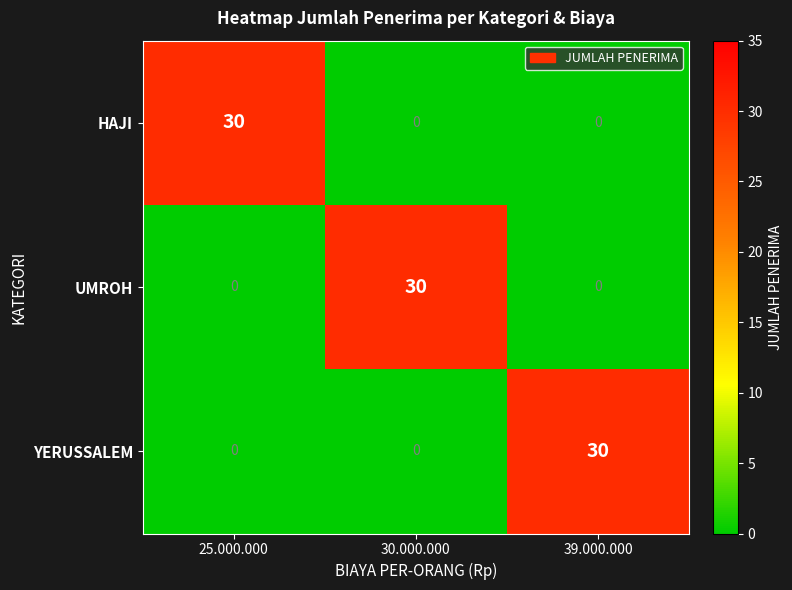

What is the total value across all series at 30.000.000?

30